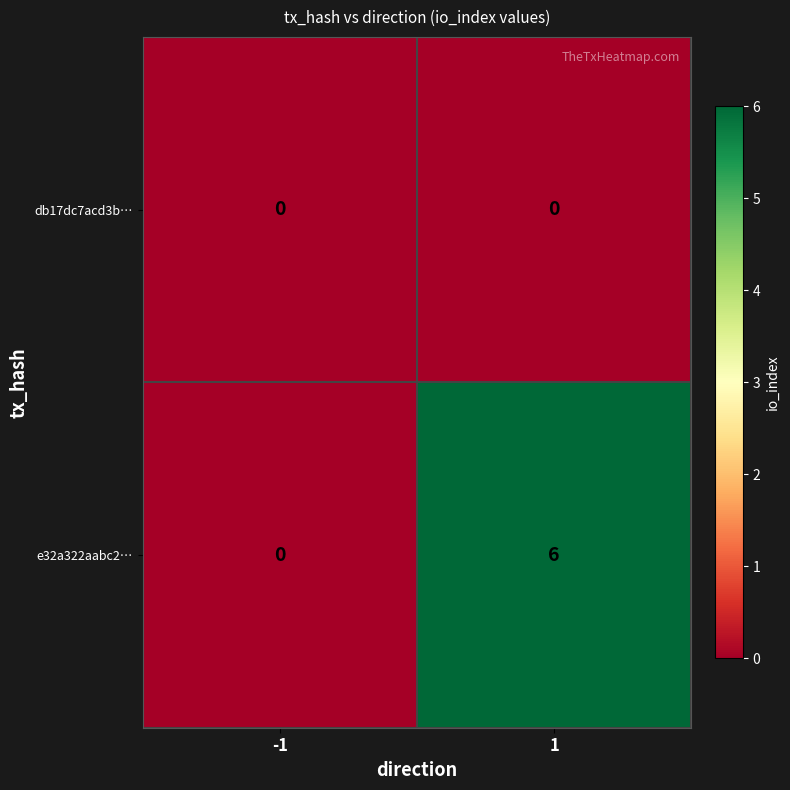

The e32a322aabc2… series shows 2 at 1. True or false?

False